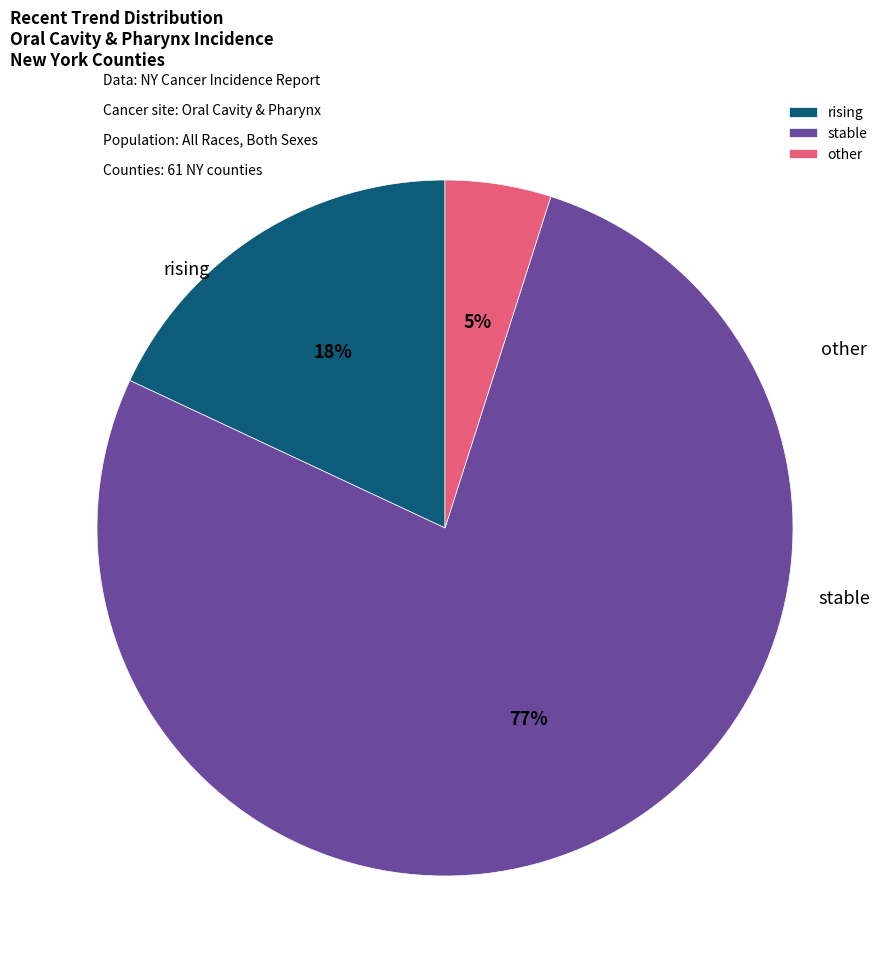

What percentage is the rising slice, to the nearest percent?

18%